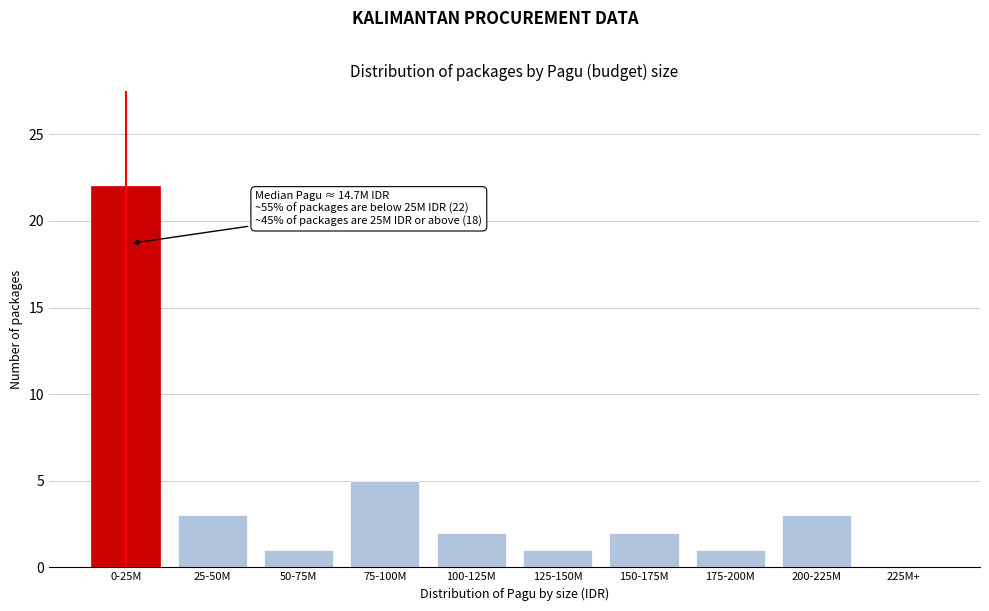

At which category does the chart reach its peak across all series?

0-25M